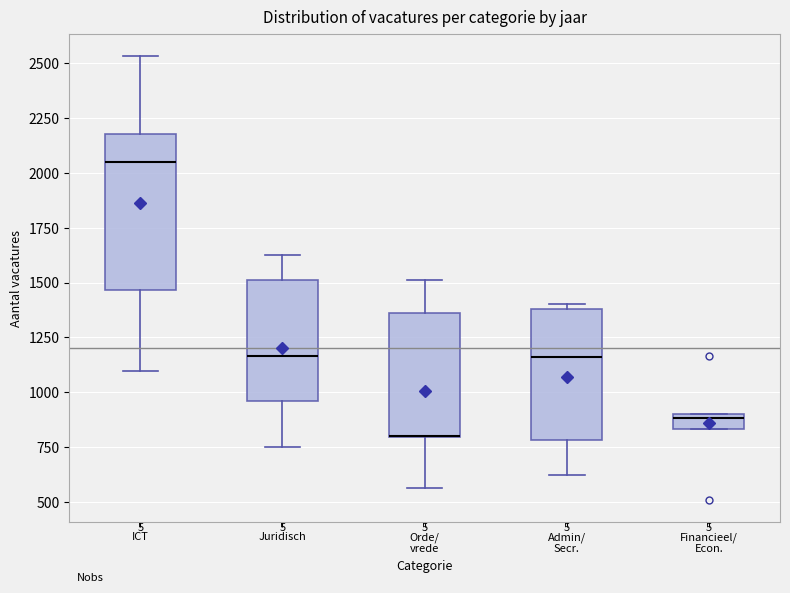

Where is the lower edge of the box for Financieel/ Econ. on the y-axis? The values are not printed on the chart, so give them approximately, as read against the axis.

850